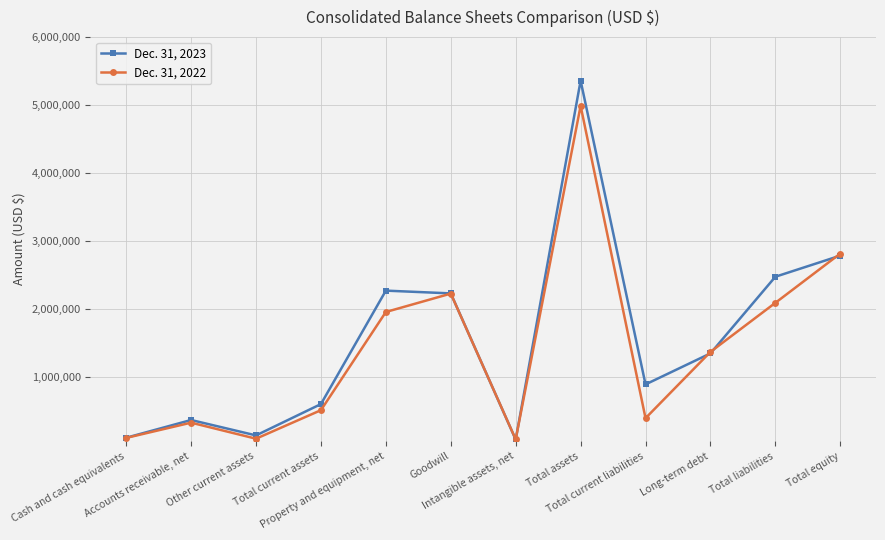

Between Other current assets and Total current assets, which series saw the biggest shift?

Dec. 31, 2023